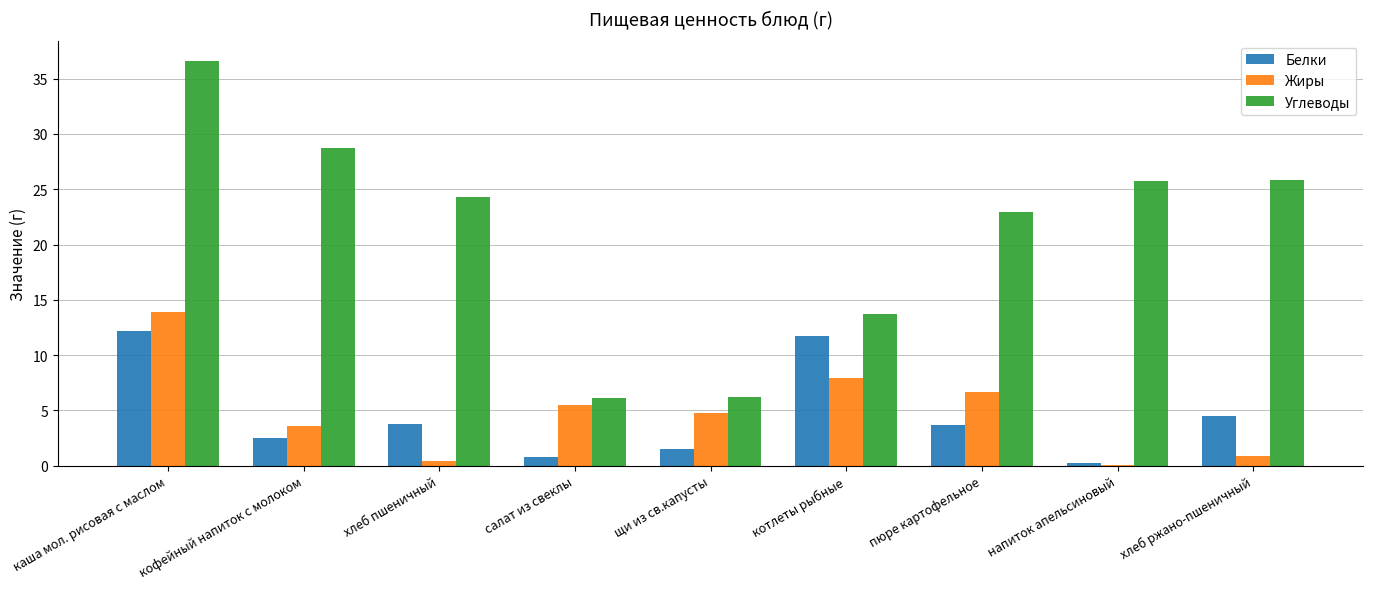

Between щи из св.капусты and хлеб ржано-пшеничный, which series saw the biggest shift?

Углеводы